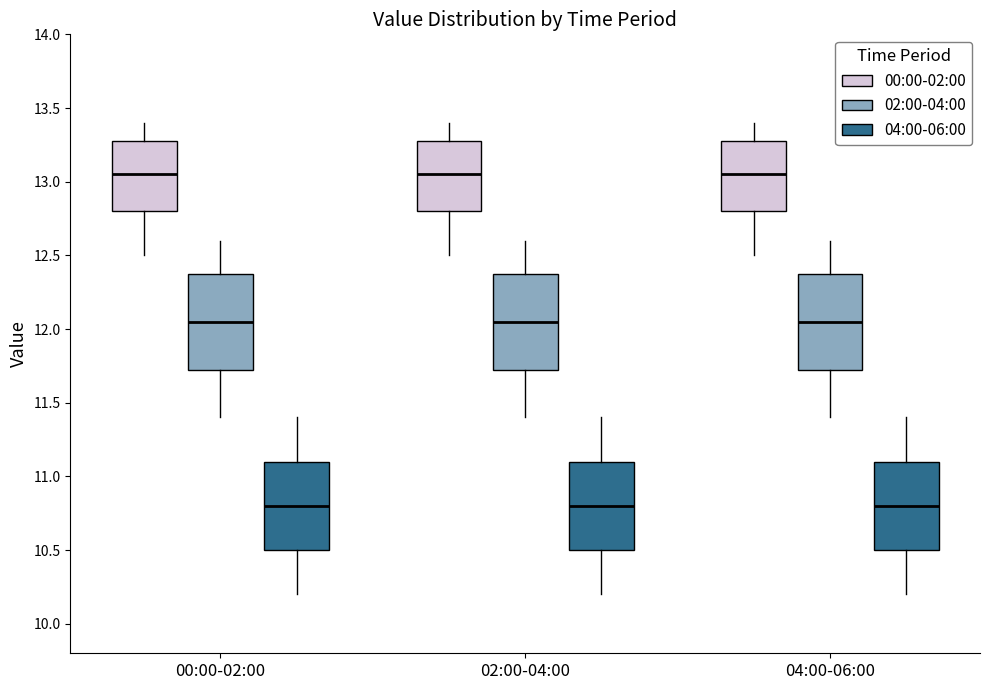

Reading left to right, read every box against the y-axis: the position of its median line, the range the box covers, and the ends of its whiskers. The values are not printed on the chart, so give them approximately, as read against the axis.

00:00-02:00 (00:00-02:00): median 13.05, box 12.80 to 13.30, whiskers 12.50 to 13.40
00:00-02:00 (02:00-04:00): median 12.05, box 11.75 to 12.40, whiskers 11.40 to 12.60
00:00-02:00 (04:00-06:00): median 10.80, box 10.50 to 11.10, whiskers 10.20 to 11.40
02:00-04:00 (00:00-02:00): median 13.05, box 12.80 to 13.30, whiskers 12.50 to 13.40
02:00-04:00 (02:00-04:00): median 12.05, box 11.75 to 12.40, whiskers 11.40 to 12.60
02:00-04:00 (04:00-06:00): median 10.80, box 10.50 to 11.10, whiskers 10.20 to 11.40
04:00-06:00 (00:00-02:00): median 13.05, box 12.80 to 13.30, whiskers 12.50 to 13.40
04:00-06:00 (02:00-04:00): median 12.05, box 11.75 to 12.40, whiskers 11.40 to 12.60
04:00-06:00 (04:00-06:00): median 10.80, box 10.50 to 11.10, whiskers 10.20 to 11.40